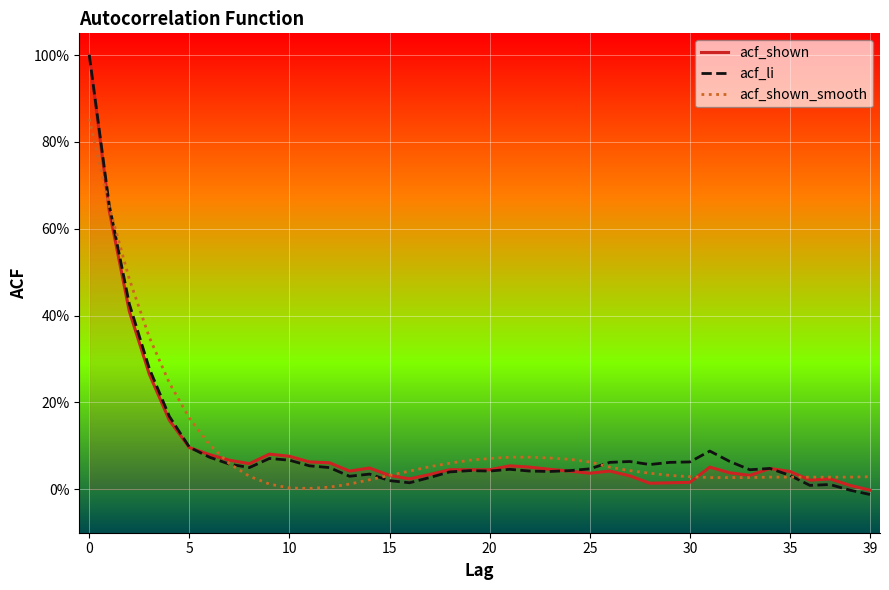

What is the difference between the maximum and second lowest values in the acf_shown_smooth series?

0.8